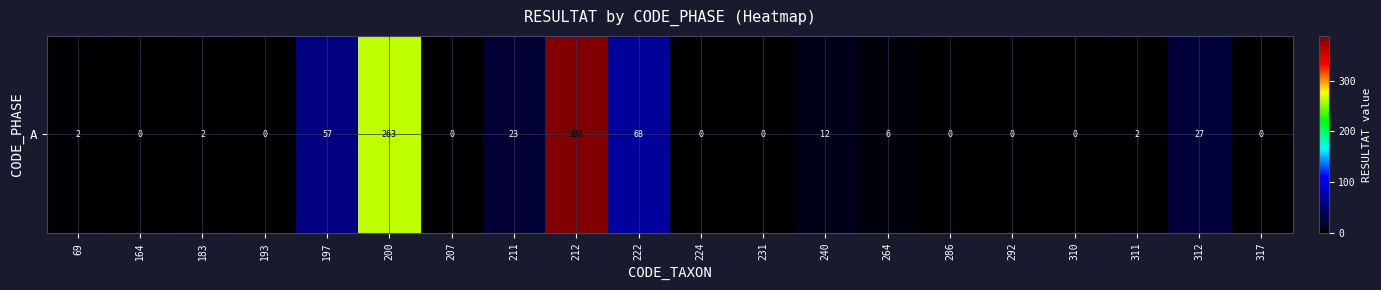

At which category does the chart reach its peak across all series?

212